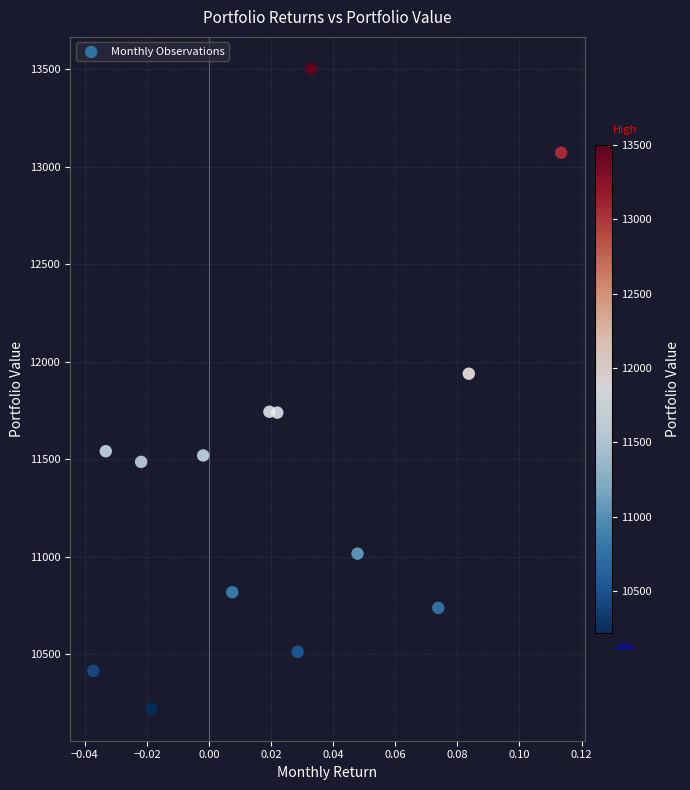

What is the range of Y values (max minus min)?

3278.4